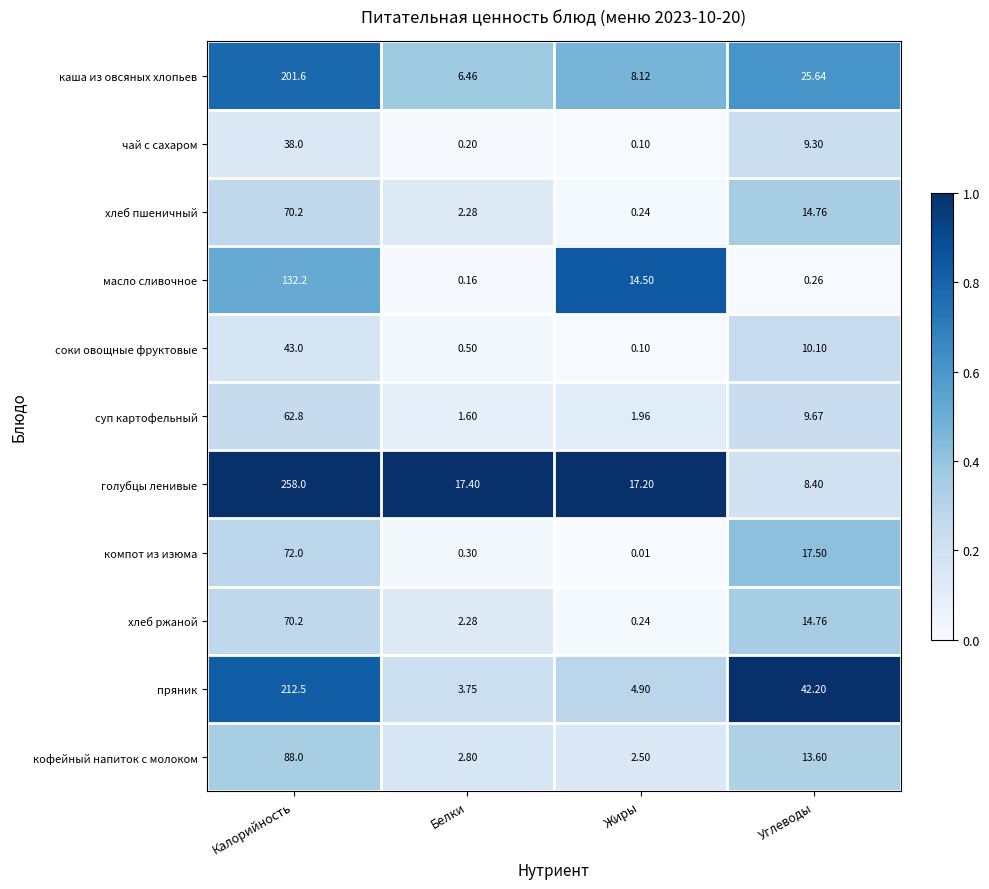

Which series has the largest range (max minus min)?

голубцы ленивые